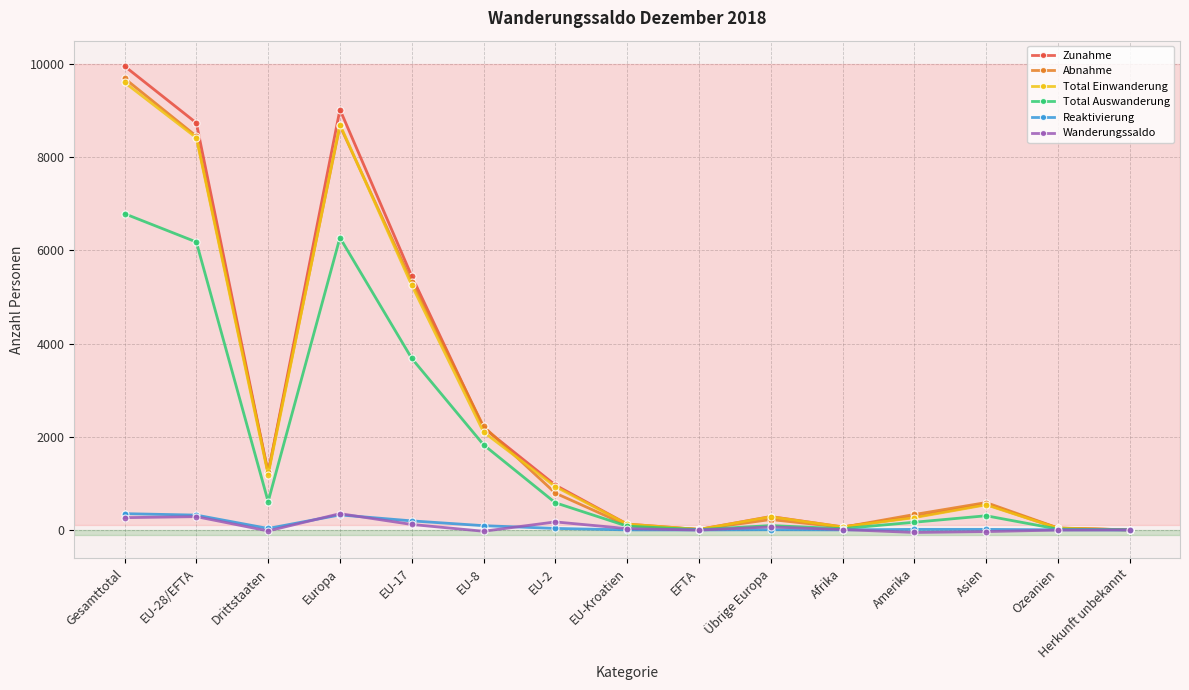

What is the label of the 9th point from the left?

EFTA